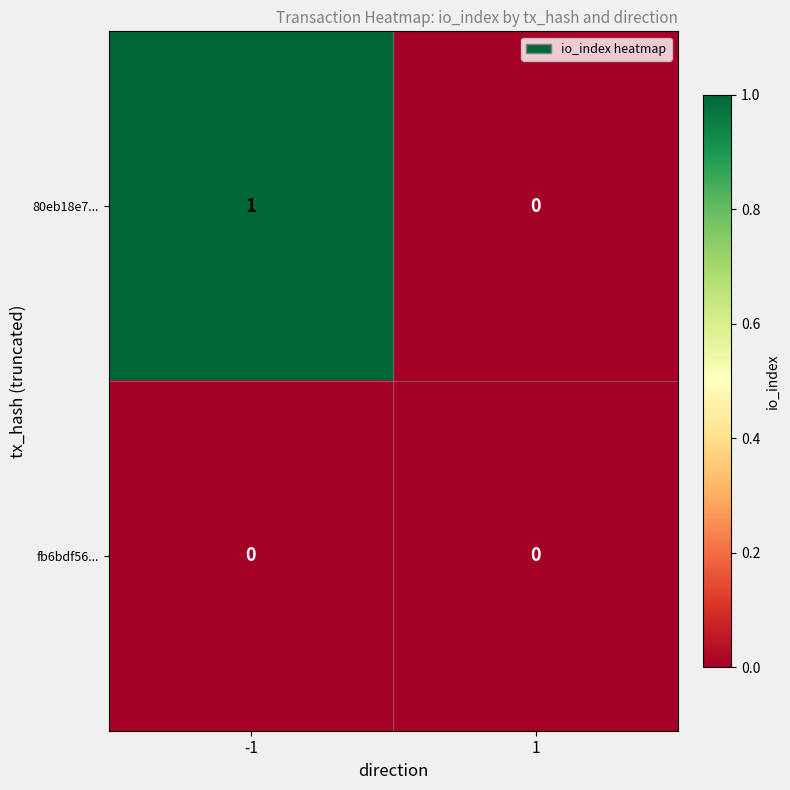

Reading left to right, transcribe all the data shown in this chart.

80eb18e7...: -1=1	1=0
fb6bdf56...: -1=0	1=0